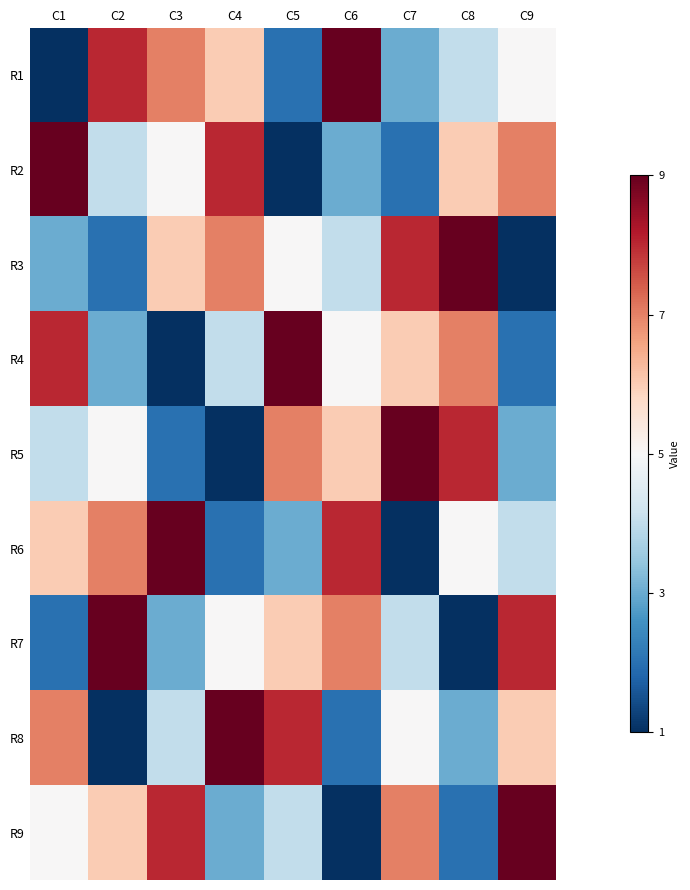

Which series has the largest total across all categories?

R1